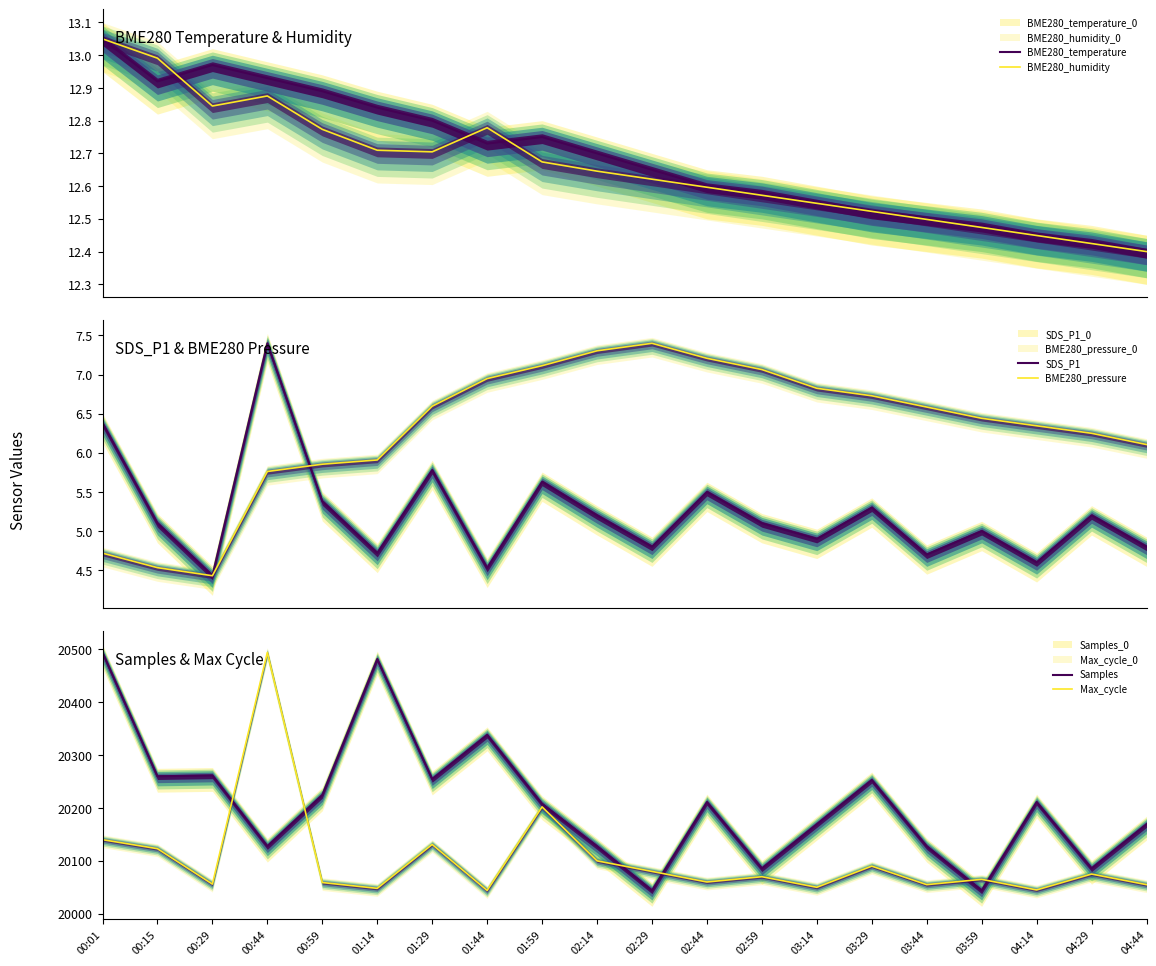

How many lines are shown in the chart?

6